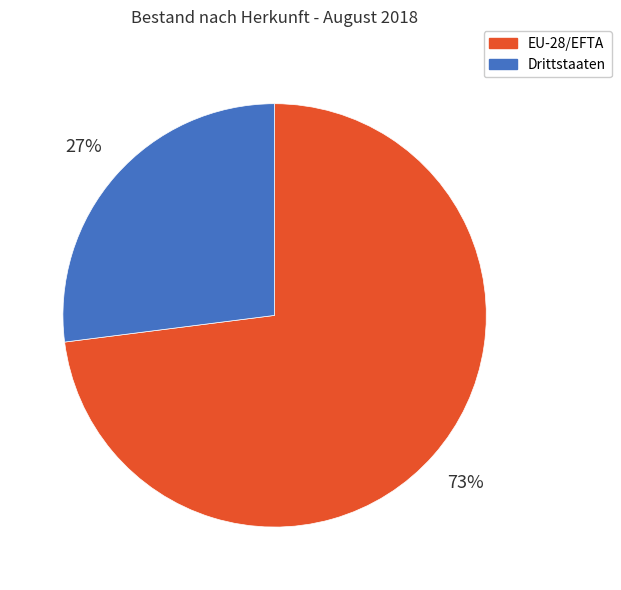

Is EU-28/EFTA the majority of the pie?

Yes